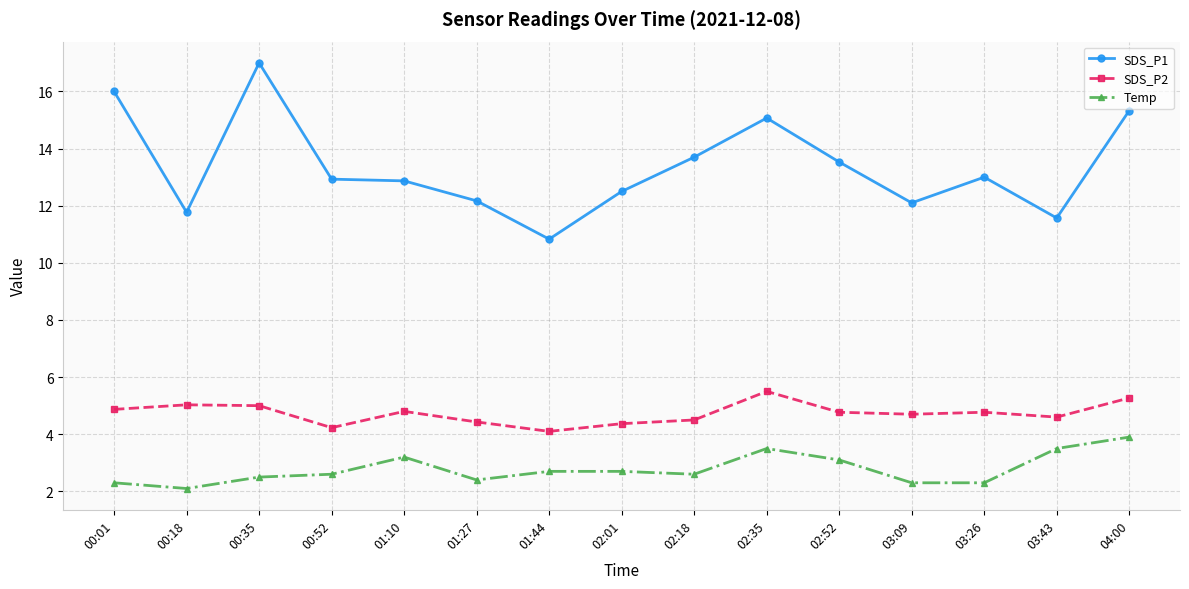

The Temp series shows 2.3 at 03:26. True or false?

True